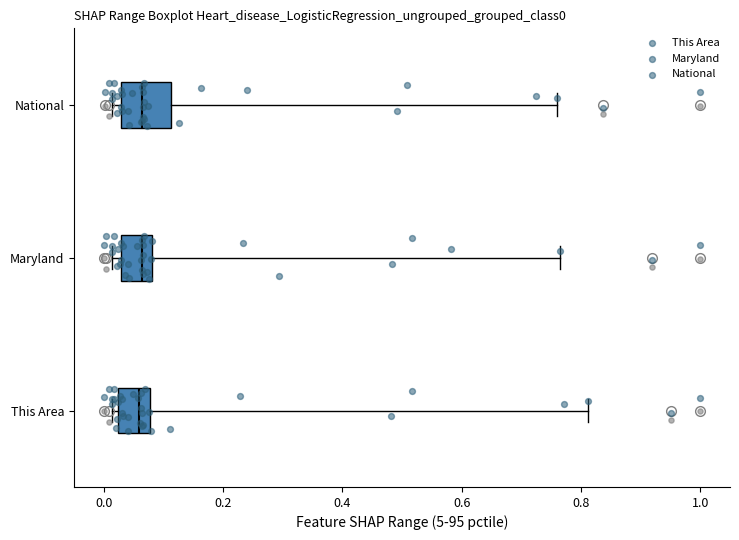

Where does the median line of the box for Maryland sit on the x-axis? The values are not printed on the chart, so give them approximately, as read against the axis.

0.06